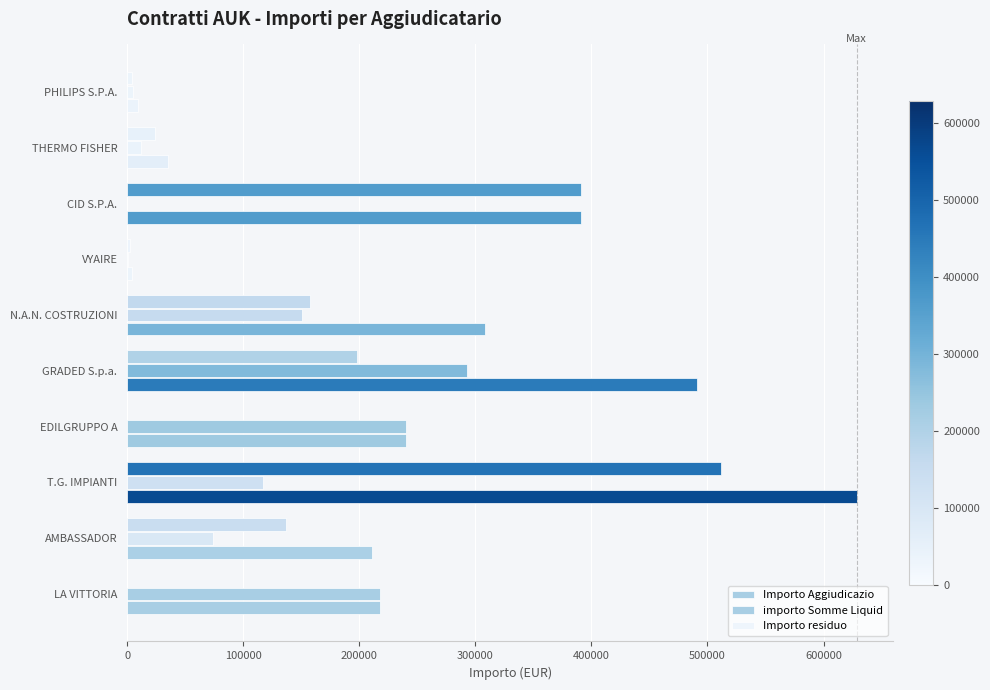

How many data points does each series have?

10